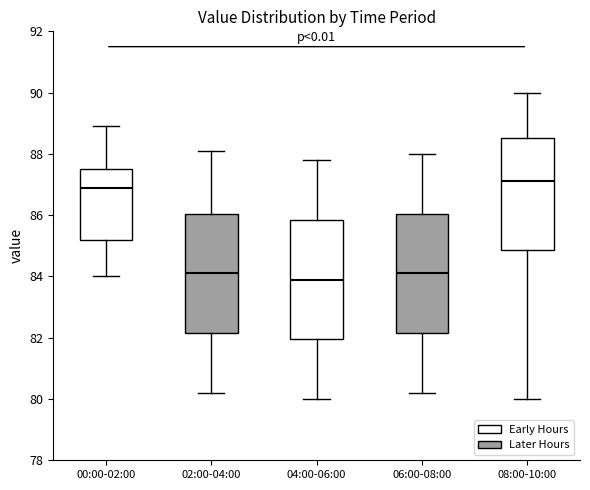

Reading left to right, transcribe this box plot: for each box, give where its median line is, the range the box spans, and where its two whiskers end, as read against the y-axis. The values are not printed on the chart, so give them approximately, as read against the axis.

00:00-02:00: median 87.0, box 85.2 to 87.6, whiskers 84.0 to 89.0
02:00-04:00: median 84.2, box 82.2 to 86.0, whiskers 80.2 to 88.2
04:00-06:00: median 84.0, box 82.0 to 85.8, whiskers 80.0 to 87.8
06:00-08:00: median 84.2, box 82.2 to 86.0, whiskers 80.2 to 88.0
08:00-10:00: median 87.2, box 84.8 to 88.6, whiskers 80.0 to 90.0